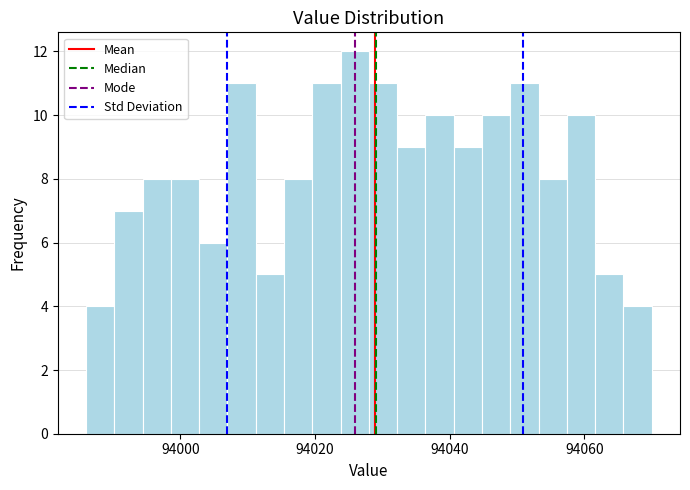

Read against the x-axis, roughly where is the centre of the tallest bar?

94026